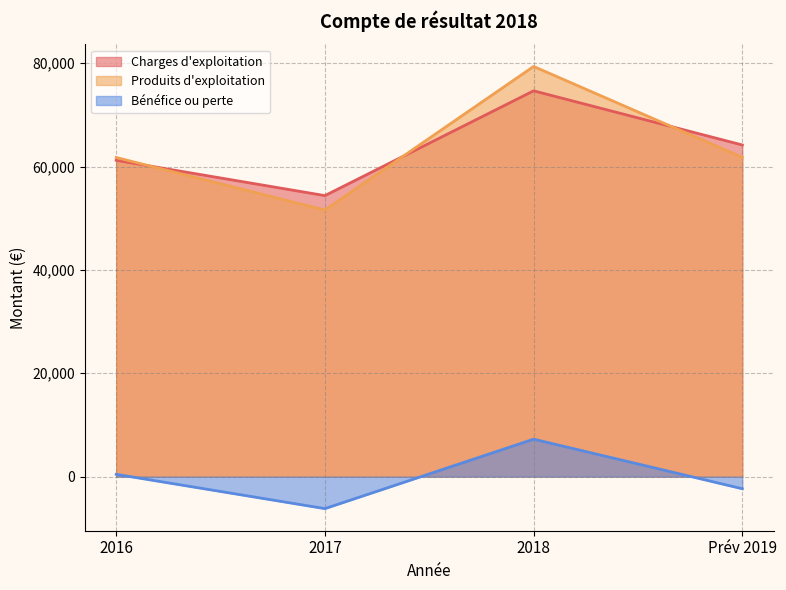

What is the lowest value of the Charges d'exploitation series?

54375.0